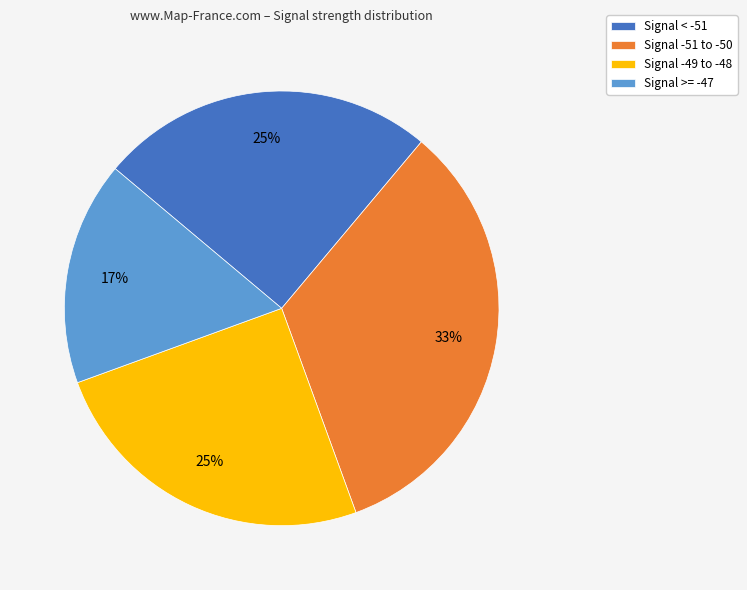

Which category has the biggest portion of the pie?

Signal -51 to -50